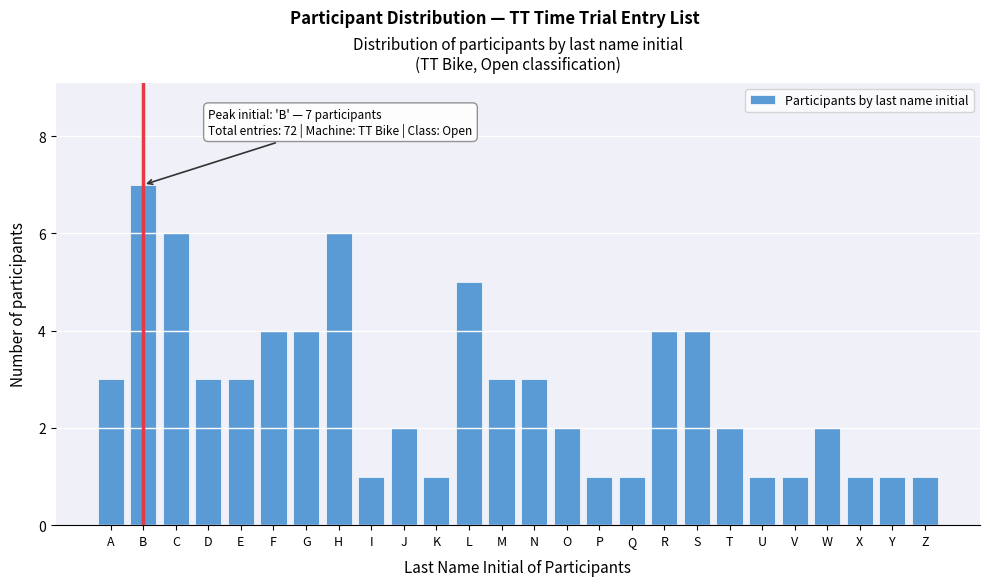

Reading left to right, what are all the values shown in this chart?

3	7	6	3	3	4	4	6	1	2	1	5	3	3	2	1	1	4	4	2	1	1	2	1	1	1